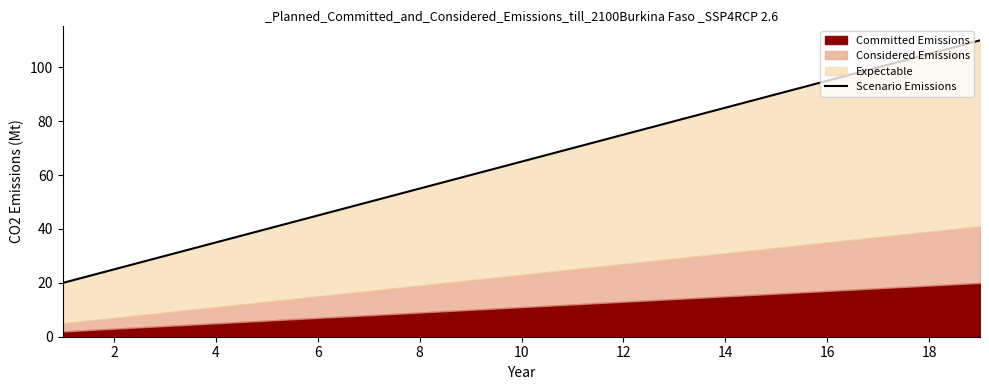

How many lines are shown in the chart?

1